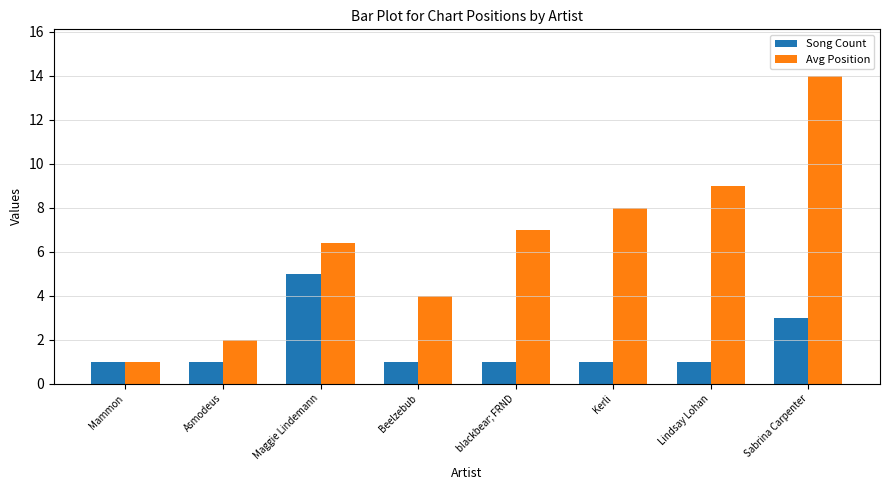

At which label does Avg Position reach its minimum?

Mammon